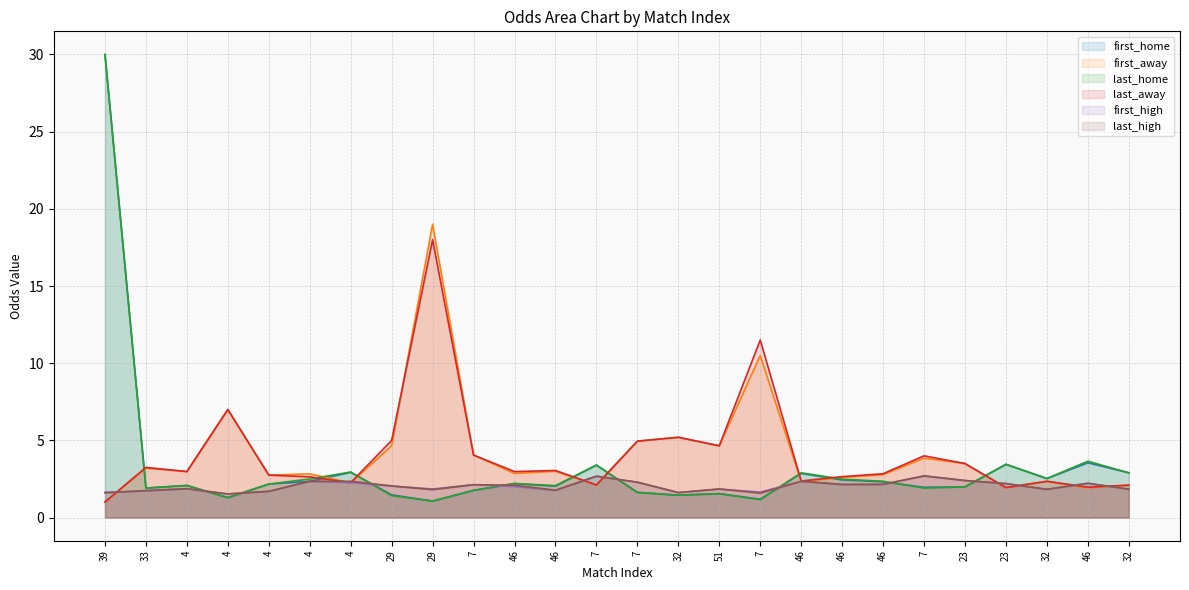

What are all the series names shown in the legend?

first_home, first_away, last_home, last_away, first_high, last_high